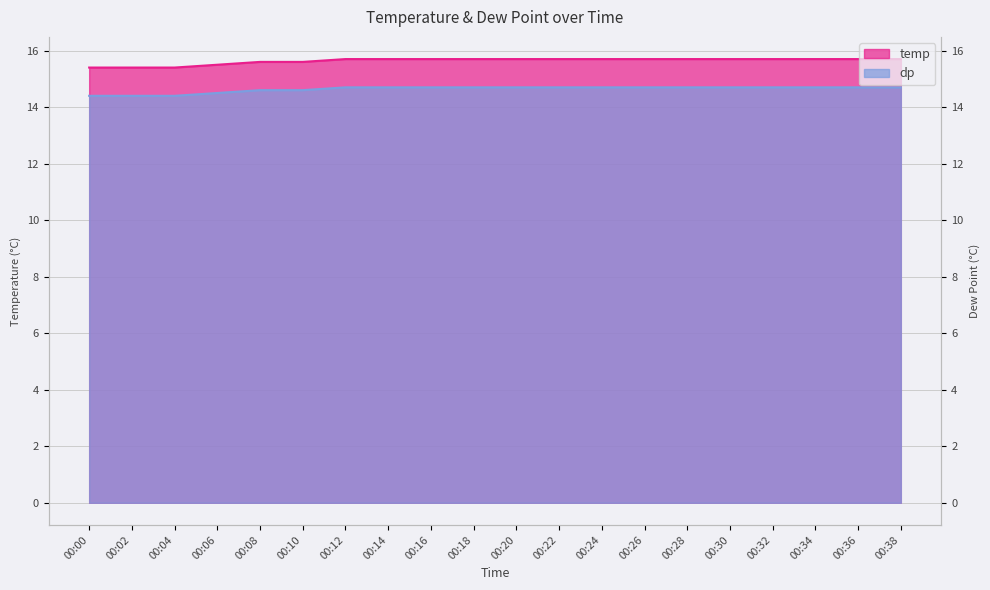

What is the smallest value displayed?

14.4